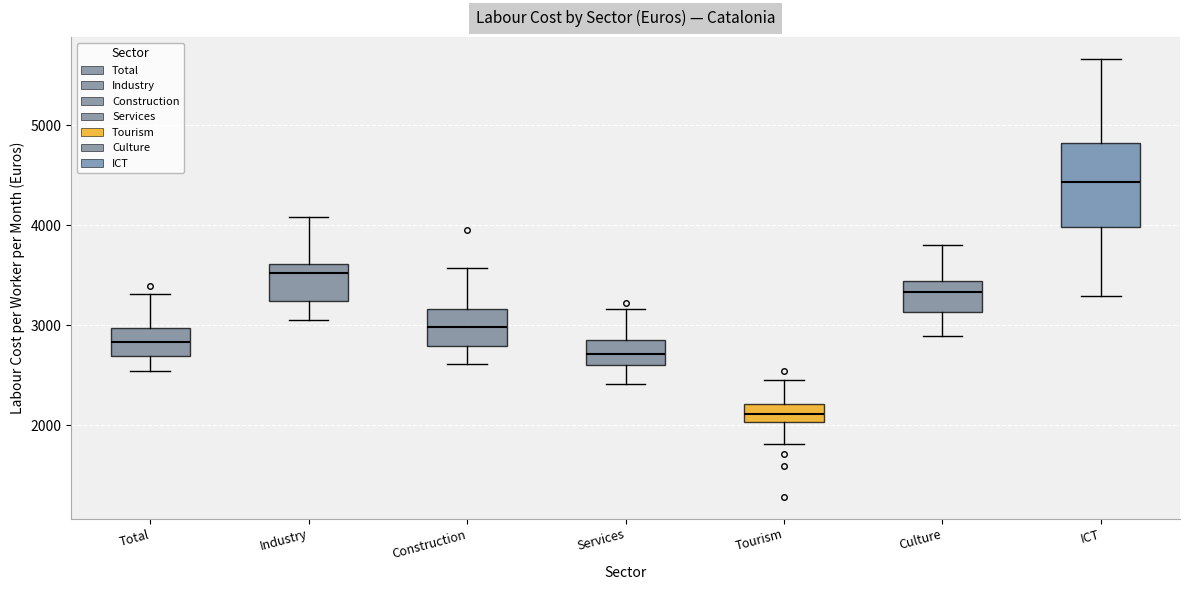

Which box is the tallest, from its lower edge to its upper edge?

ICT